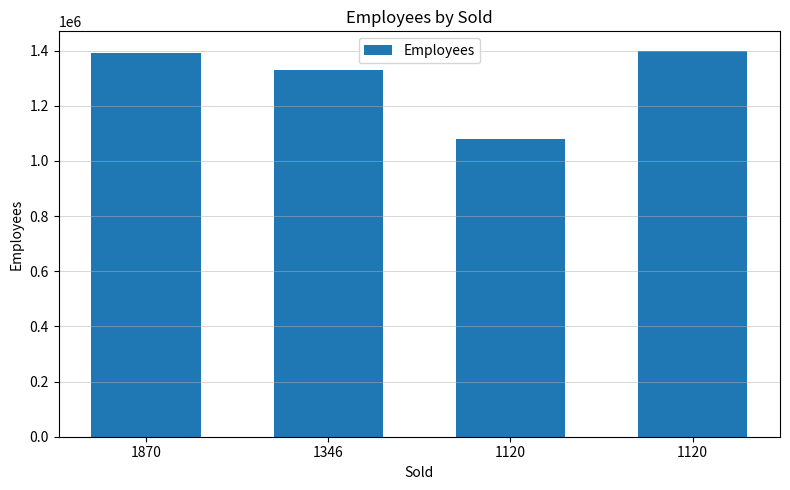

Which category has the highest value across all series?

1120